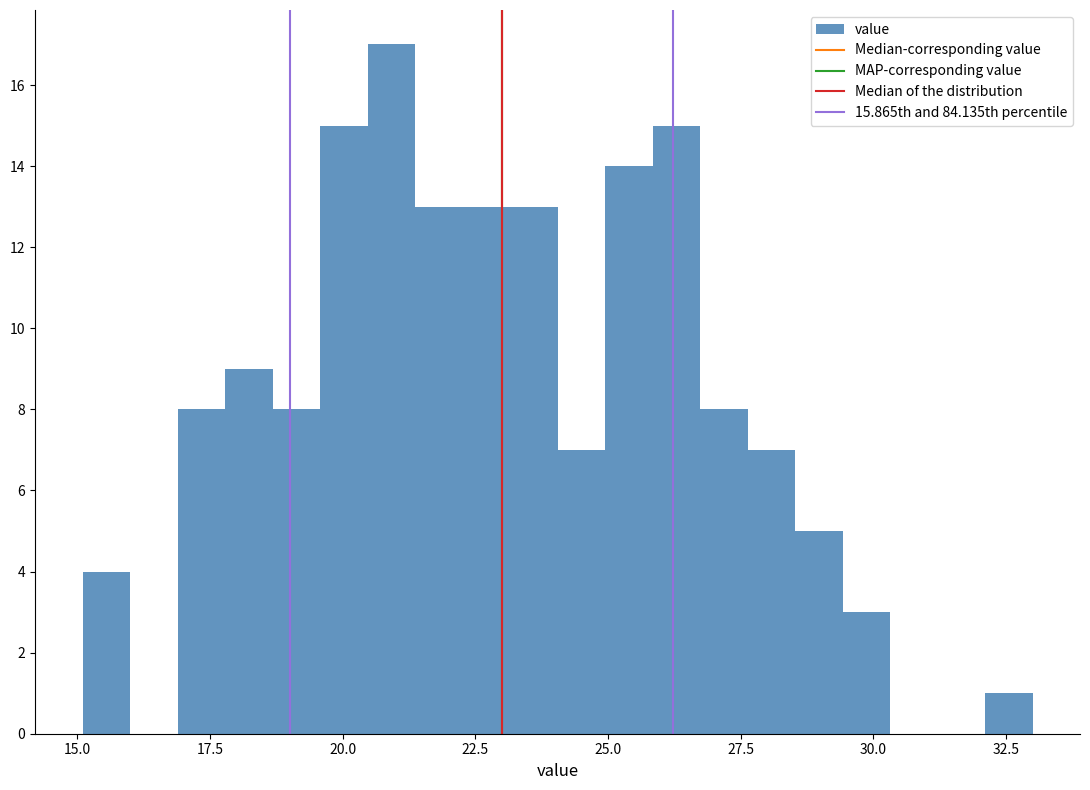

Read against the x-axis, roughly where is the centre of the tallest bar?

21.0